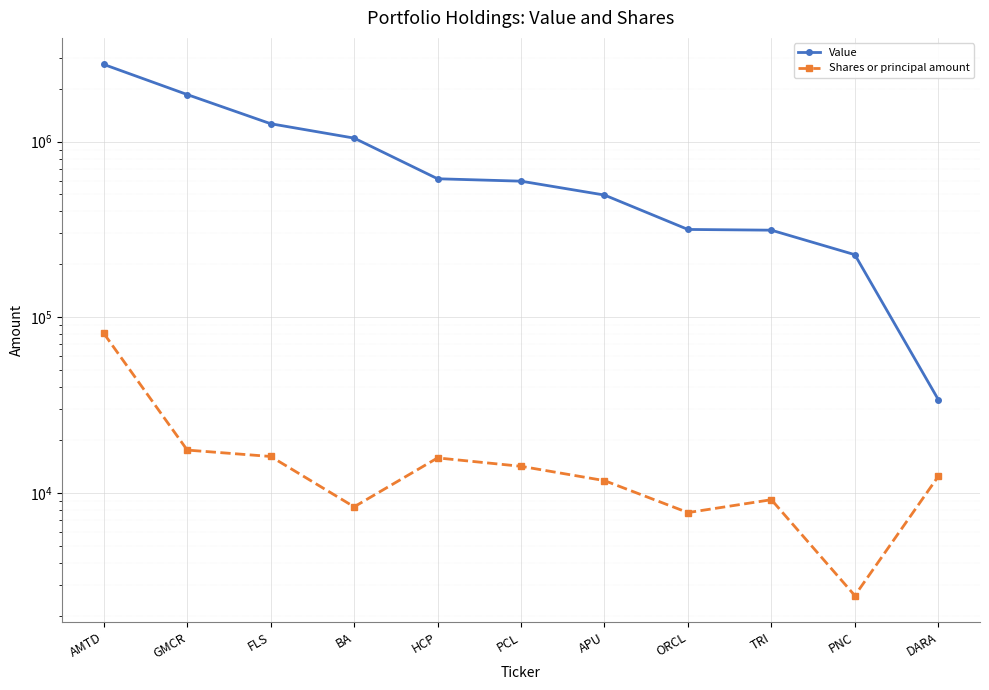

What position from the left is PCL?

6